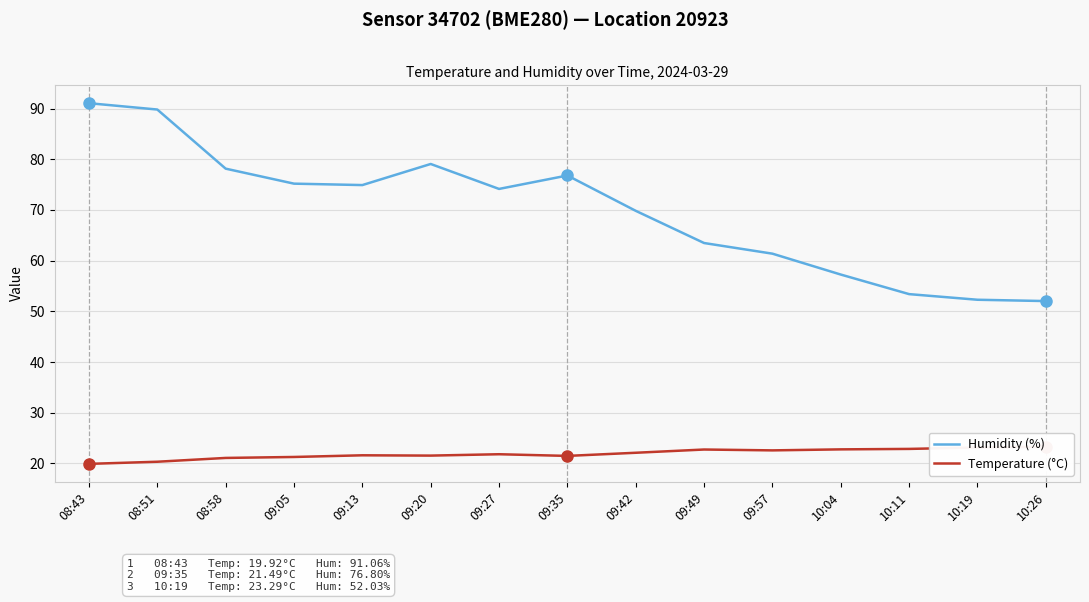

Between 08:51 and 09:35, which is larger?

08:51